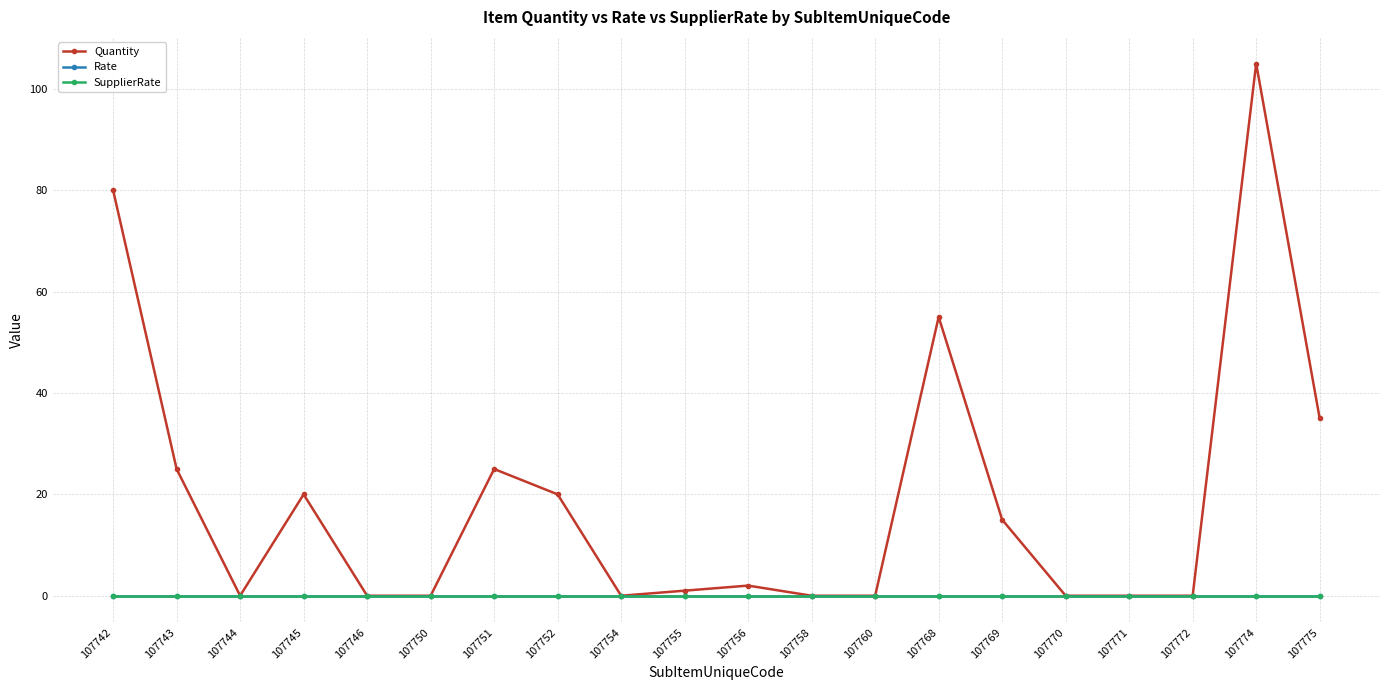

Which series has the largest range (max minus min)?

Quantity